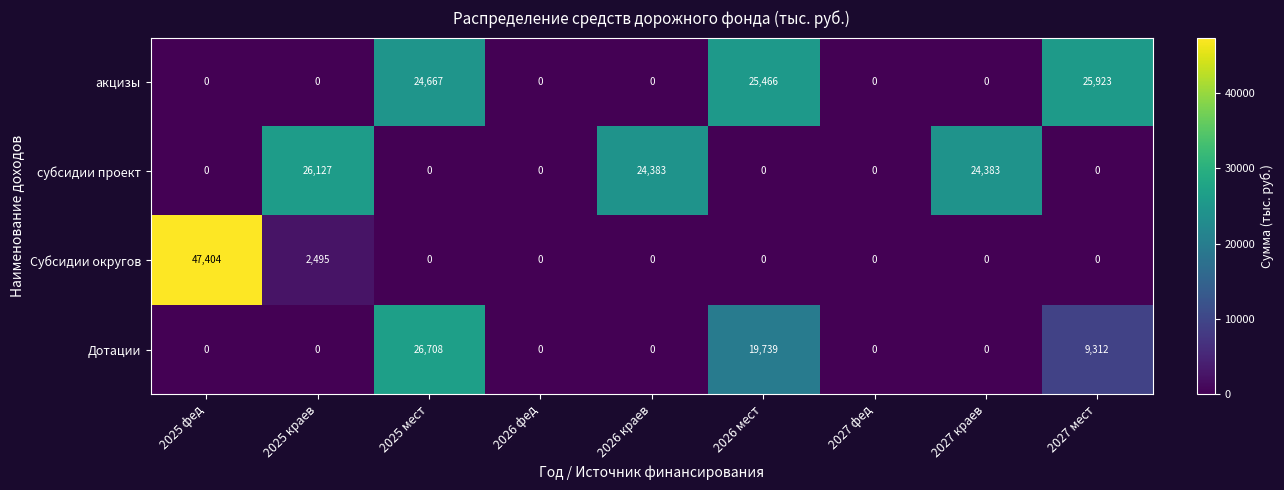

Which series has the largest total across all categories?

акцизы